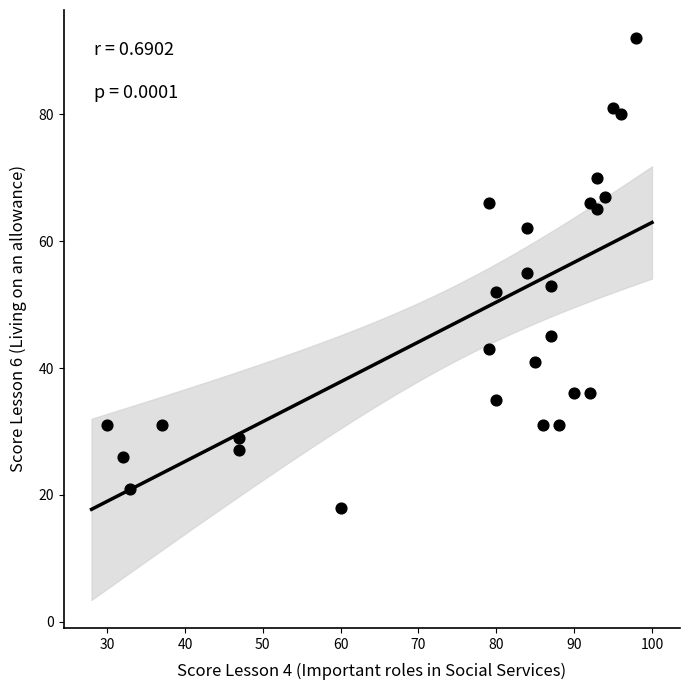

What is the range of X values (max minus min)?

68